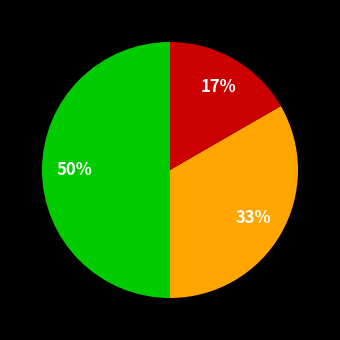

To the nearest percent, what is the average slice percentage?

33%